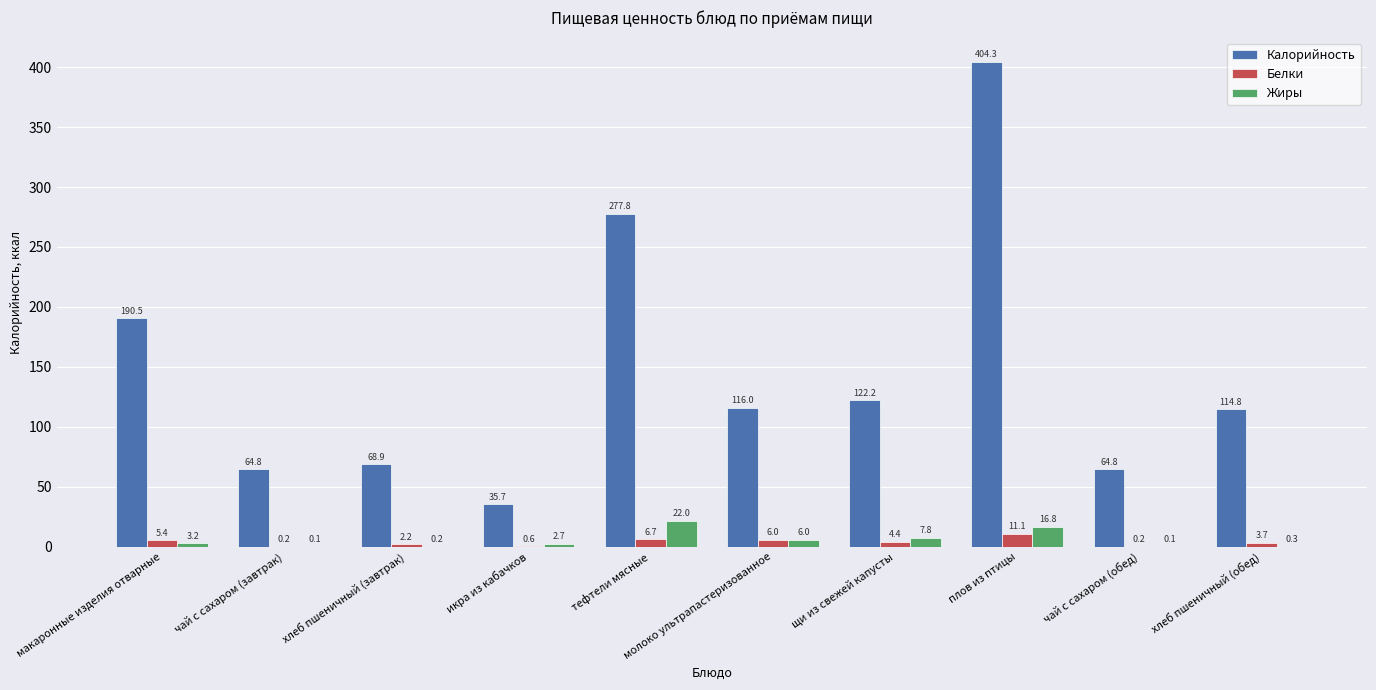

At which label does Калорийность first exceed 116?

макаронные изделия отварные